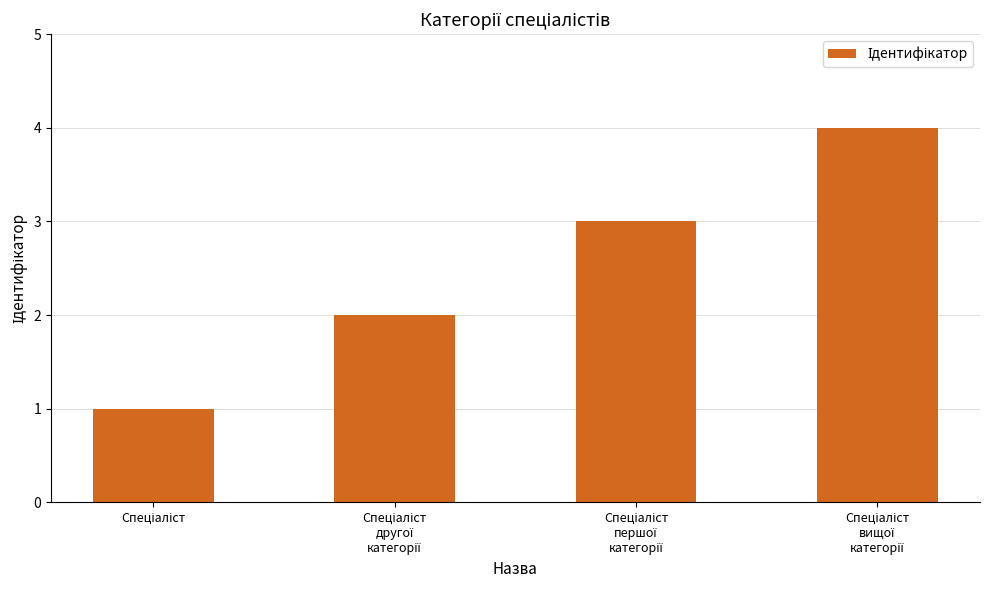

What is the maximum value shown in the chart?

4